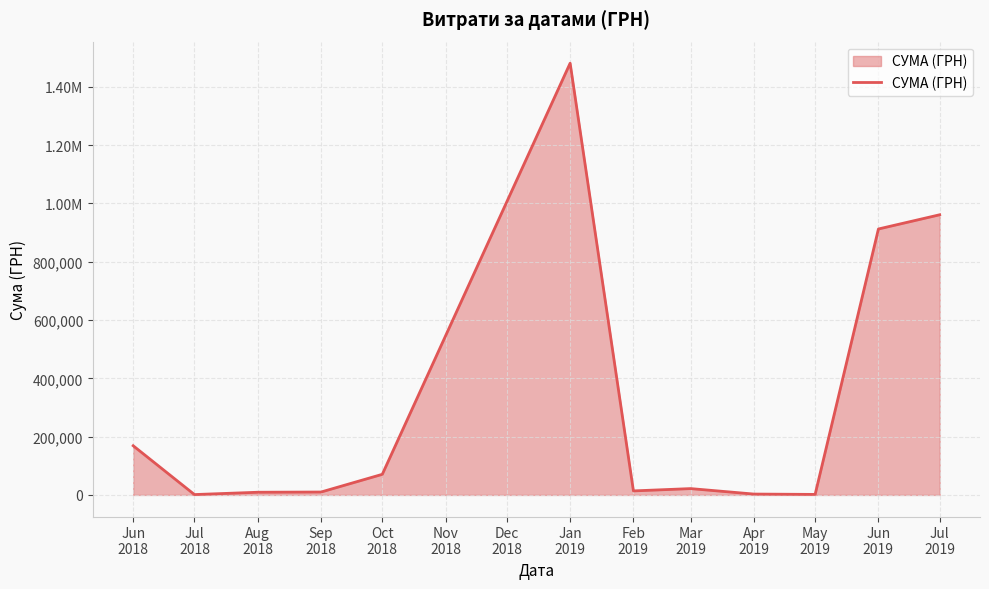

True or false: the data shows 5459.1 at Jan
2019.

False